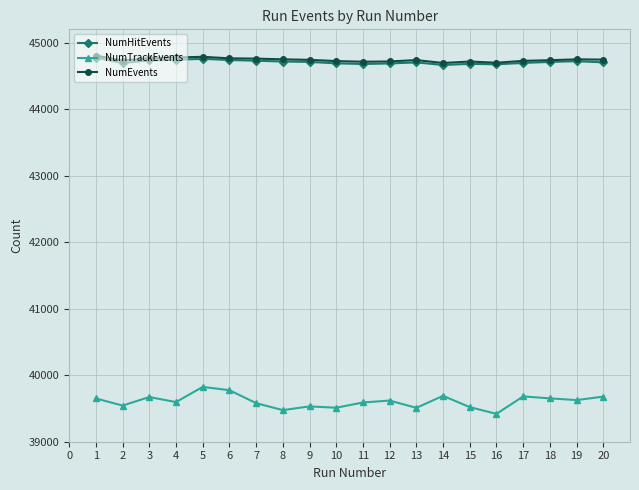

At which category does NumTrackEvents reach its first local peak?

3